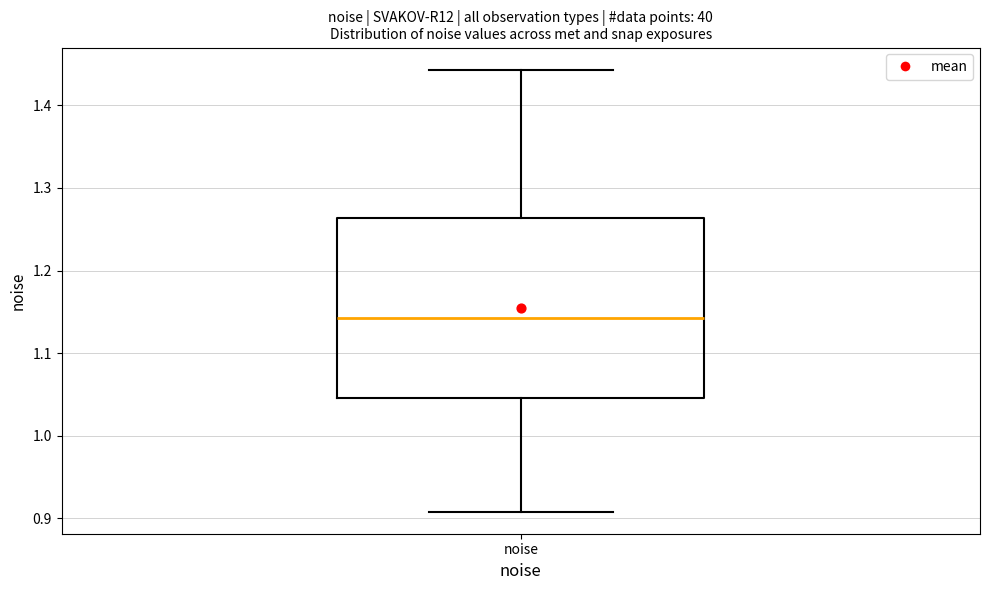

Read this box plot against the y-axis: the position of the median line, the range covered by the box, and the ends of both whiskers. The values are not printed on the chart, so give them approximately, as read against the axis.

median 1.14, box 1.05 to 1.26, whiskers 0.91 to 1.44